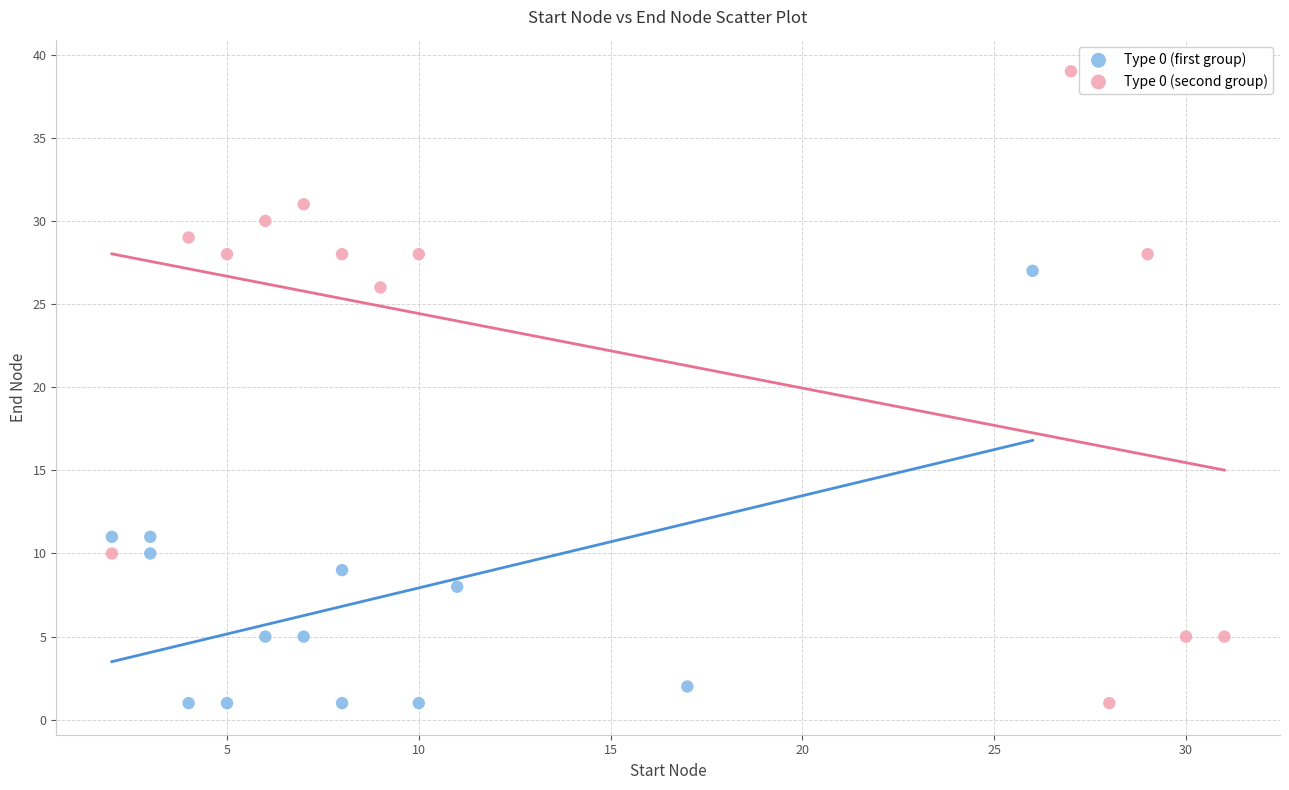

What are all the series names shown in the legend?

Type 0 (first group), Type 0 (second group)